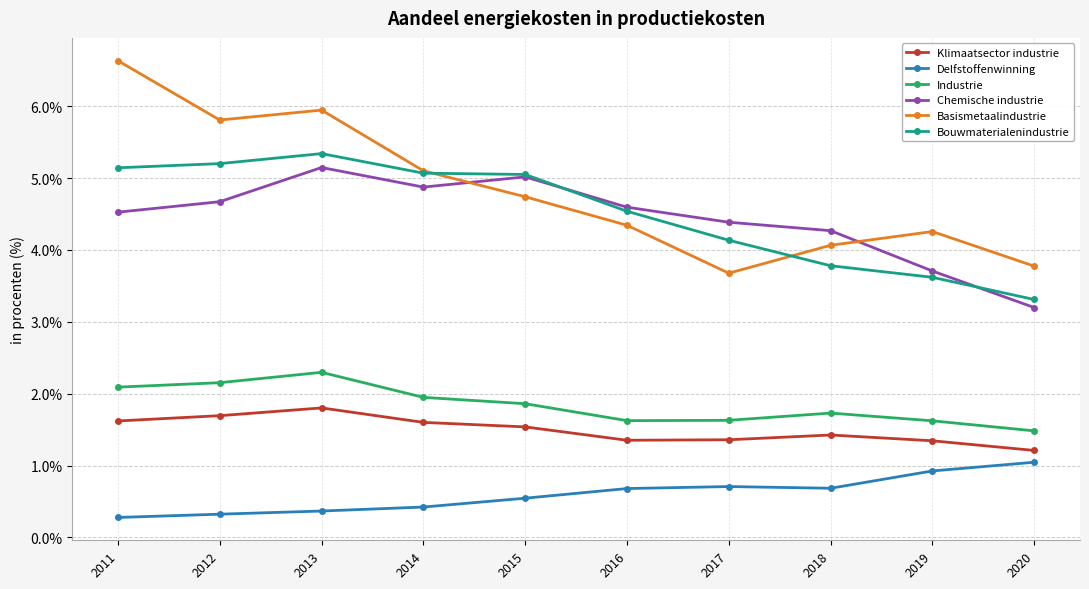

True or false: Industrie has a value of 1.5 at 2020.

True